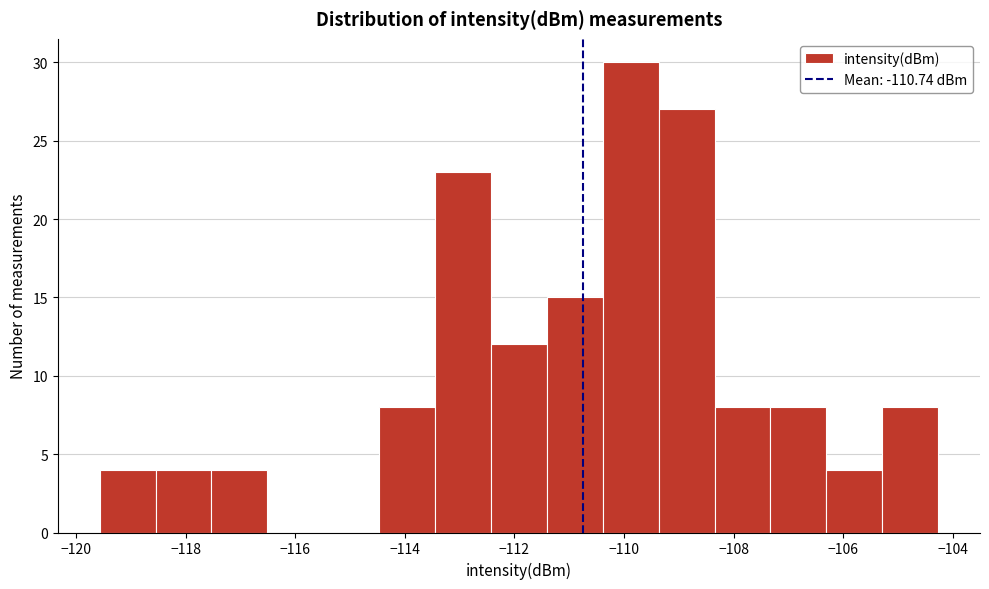

What is the height of the bar covering -109.4 to -108.4 on the x-axis? Neither the bar edges nor the heights are printed on the chart, so give them approximately, as read against the axes.

27